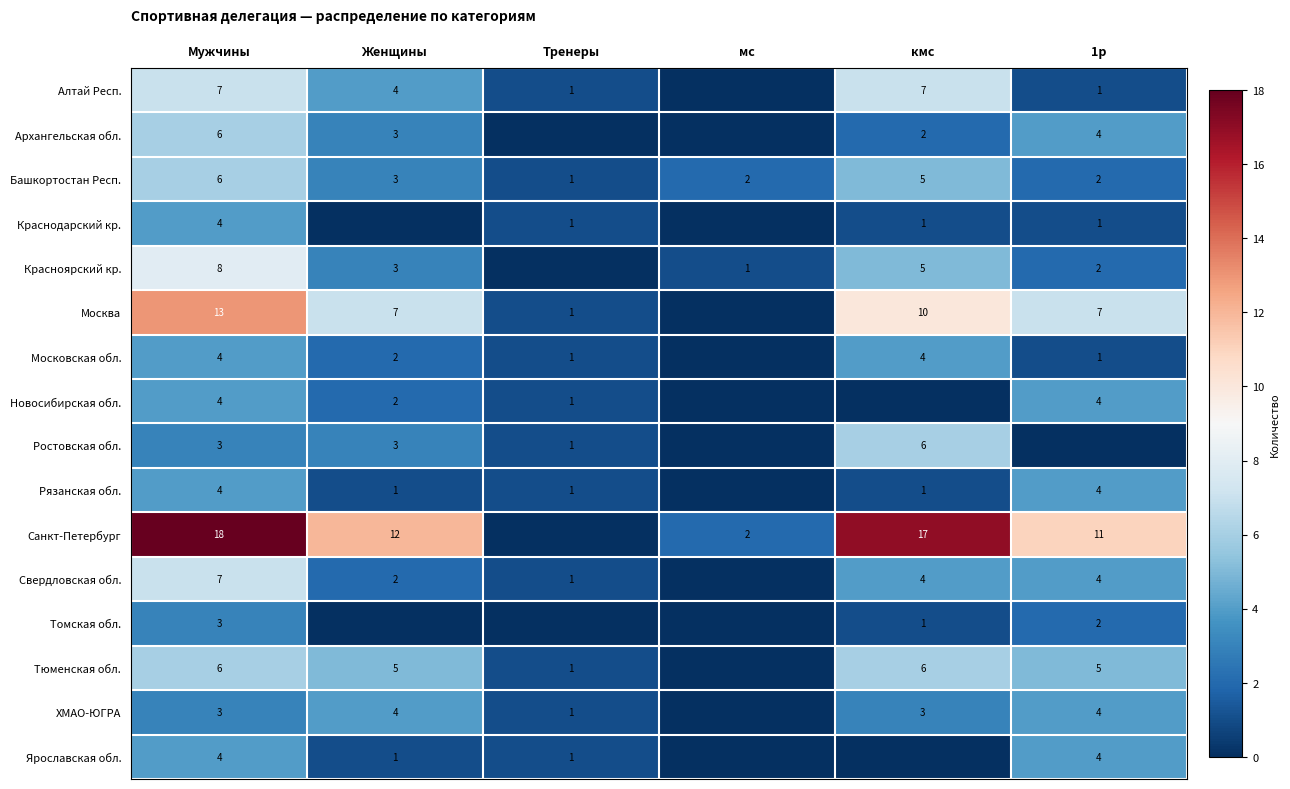

What is the total value across all series at Мужчины?

100